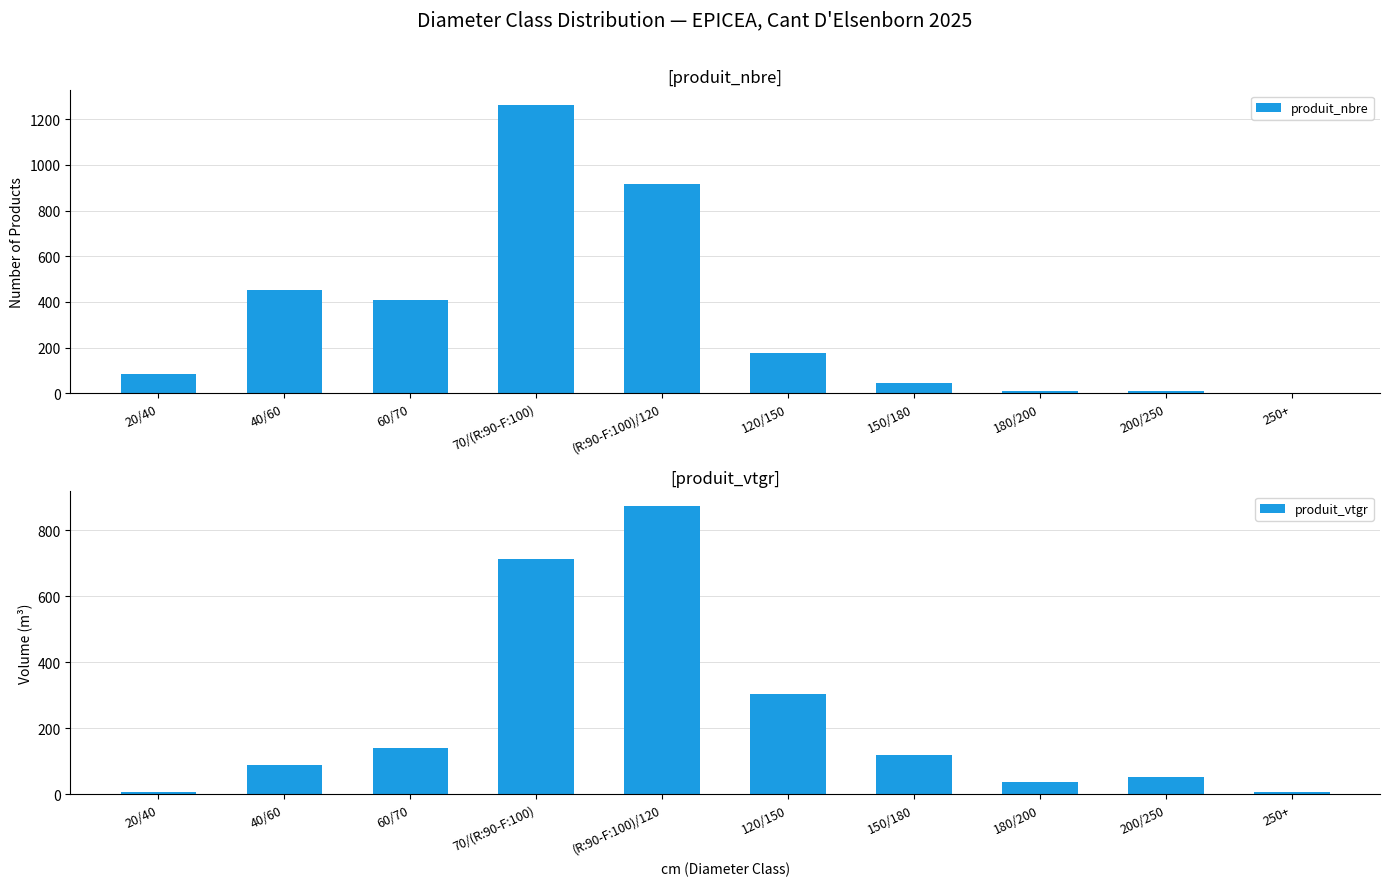

Are the bars grouped side by side (vs. stacked)?

Yes